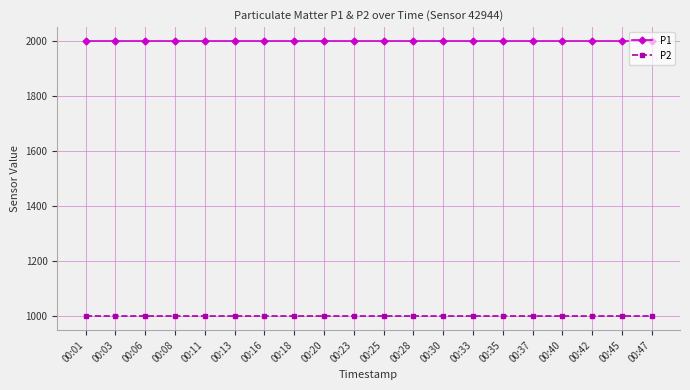

What are all the series names shown in the legend?

P1, P2